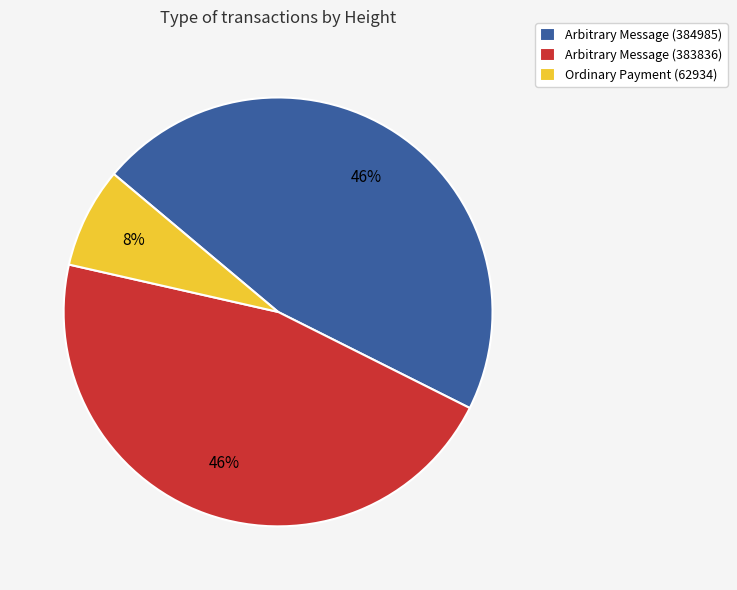

The Ordinary Payment (62934) slice represents 1% of the pie. True or false?

False